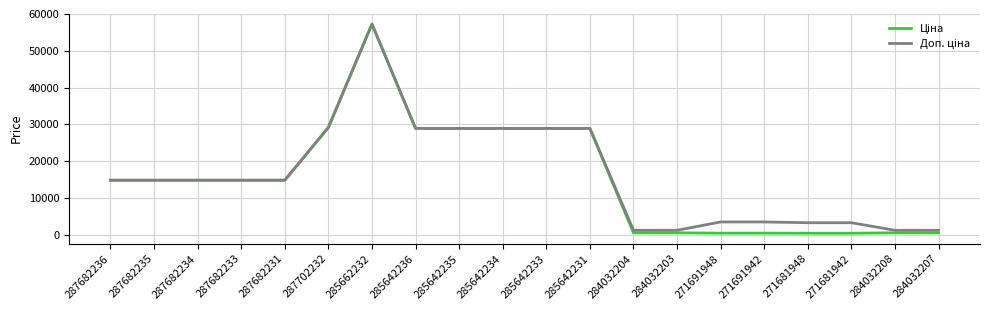

At which category is the sum across all series the highest?

285662232